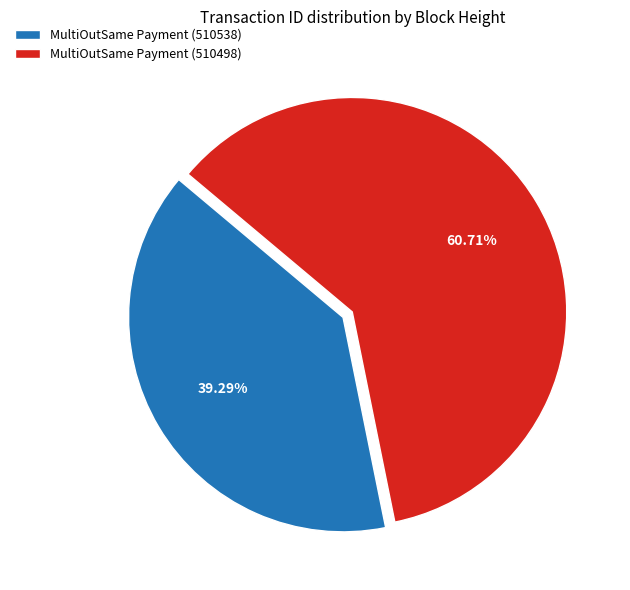

Which category accounts for the majority?

MultiOutSame Payment (510498)